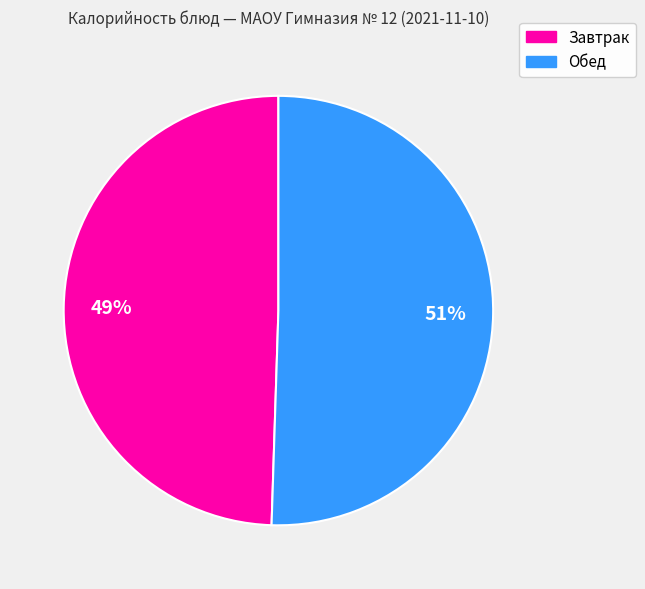

Is there a majority slice in this chart?

Yes